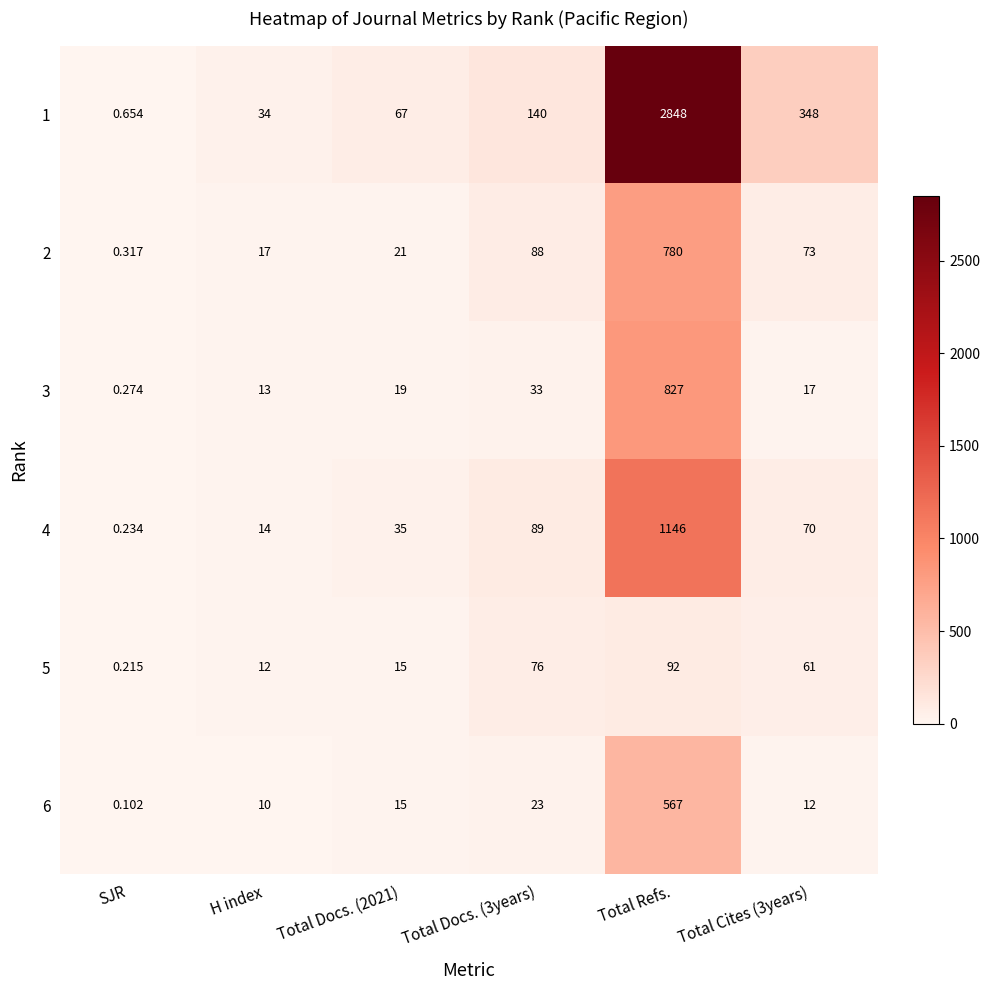

Is the value of 1 at Total Cites (3years) greater than the value of 6 at H index?

Yes